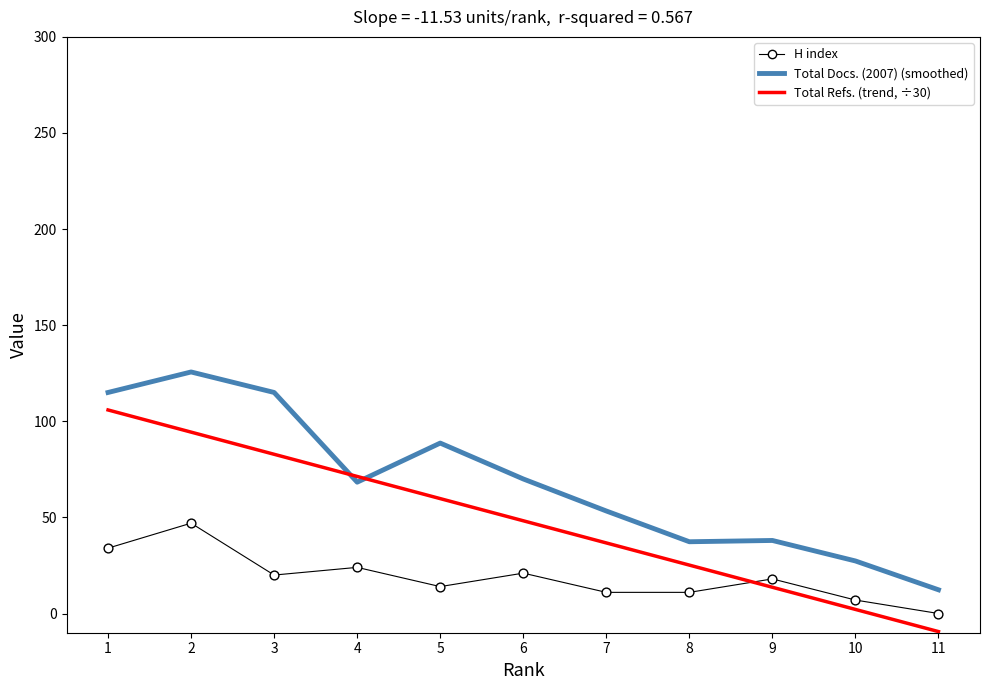

Is the value of H index at 4 greater than the value of Total Refs. (trend, ÷30) at 8?

No